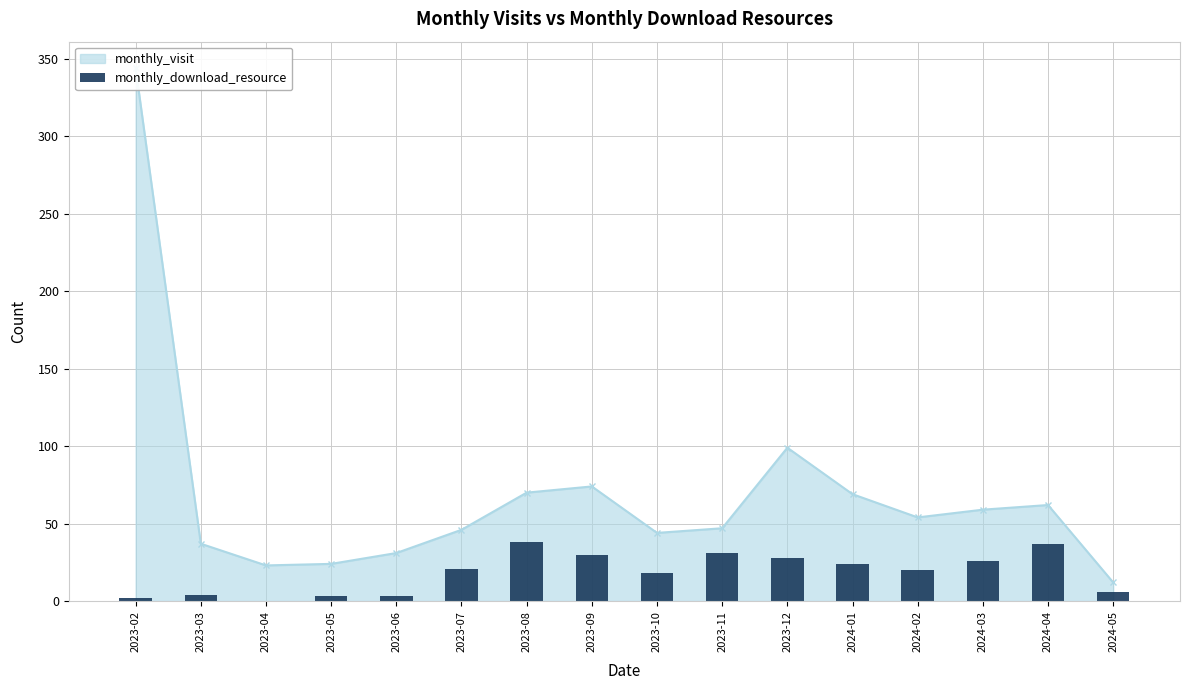

Reading left to right, extract all data points from this chart.

2023-02=2	2023-03=4	2023-04=0	2023-05=3	2023-06=3	2023-07=21	2023-08=38	2023-09=30	2023-10=18	2023-11=31	2023-12=28	2024-01=24	2024-02=20	2024-03=26	2024-04=37	2024-05=6